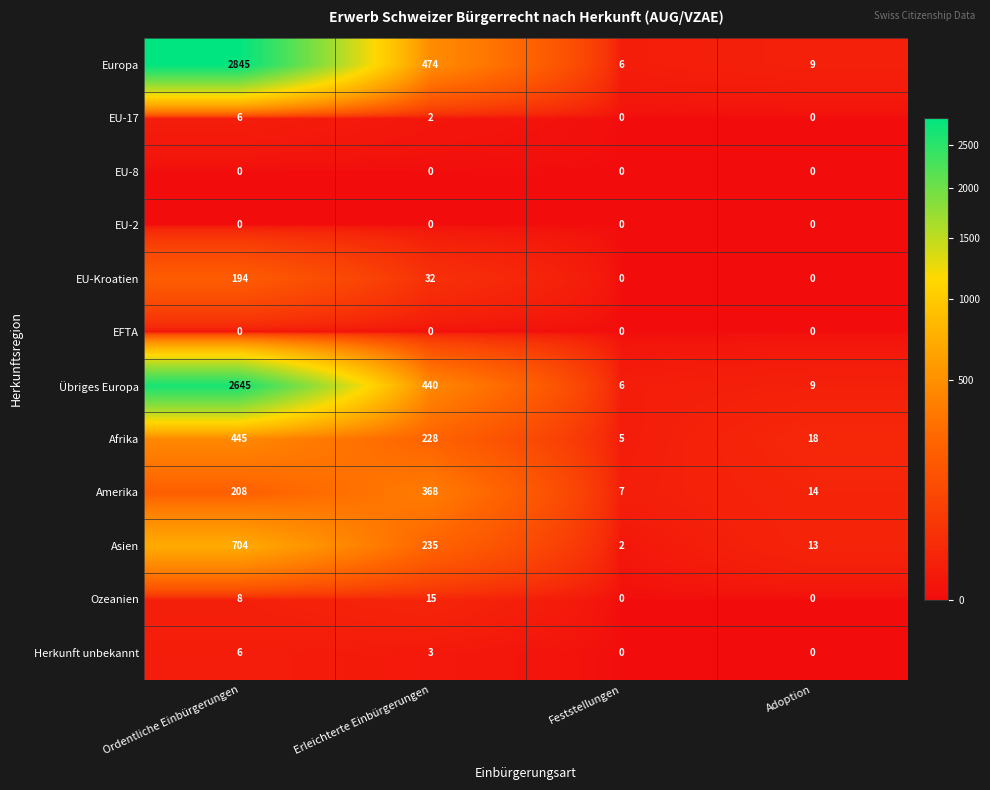

How many distinct data groups are displayed?

12